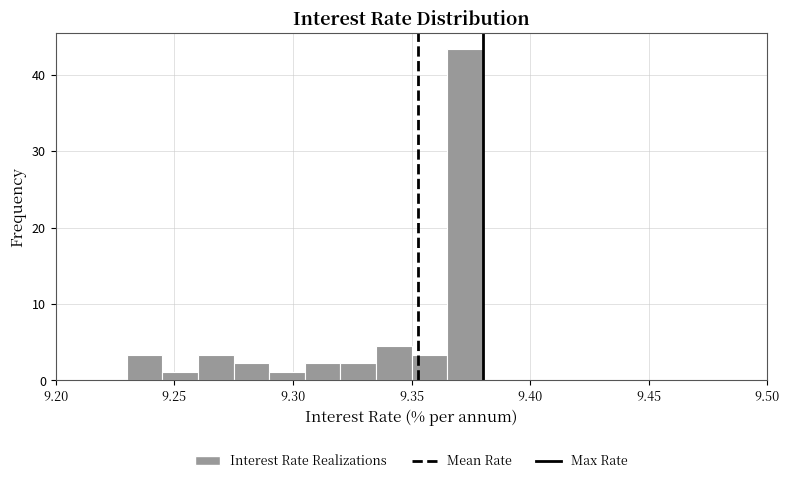

Read against the x-axis, roughly where is the centre of the tallest bar?

9.375